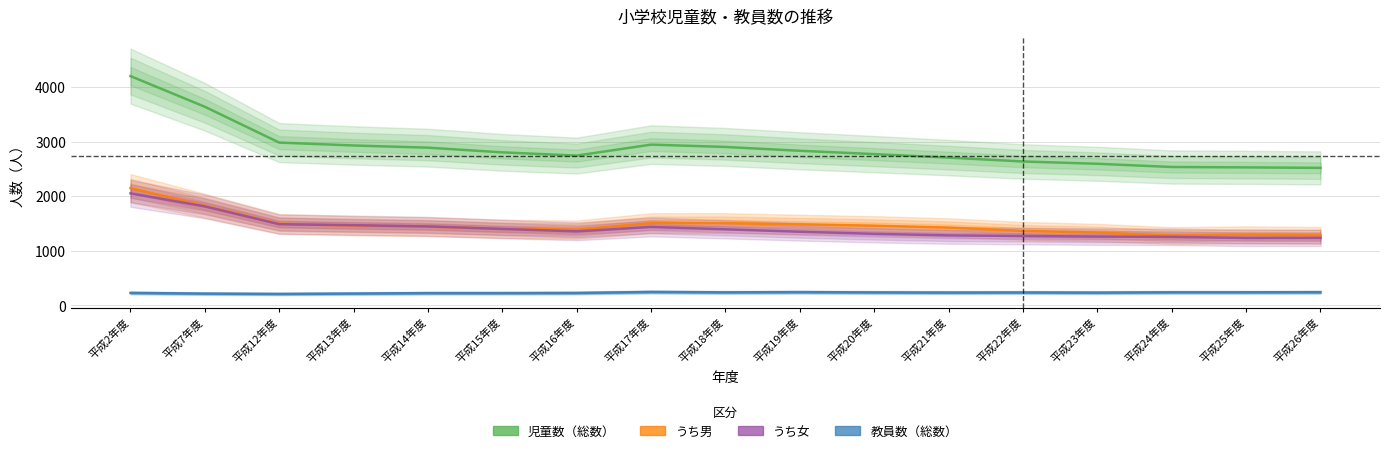

What is the spread (max minus min) of values at 平成19年度?

2589